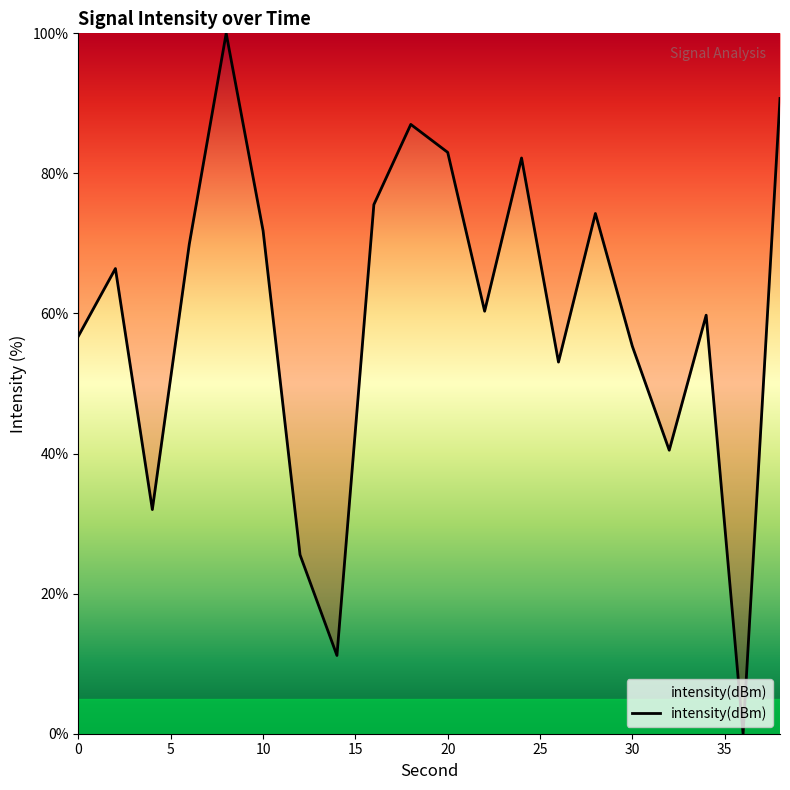

What is the maximum value shown in the chart?

100.0